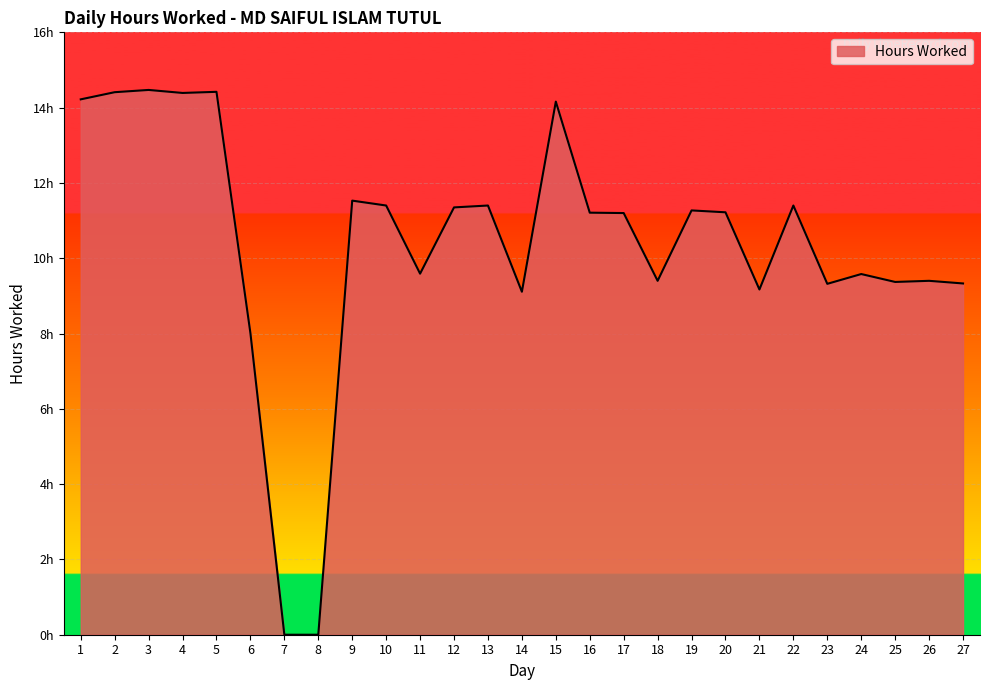

List the labels in order of value, largest first.

3, 5, 2, 4, 1, 15, 9, 10, 13, 22, 12, 19, 20, 16, 17, 11, 24, 18, 26, 25, 27, 23, 21, 14, 6, 7, 8